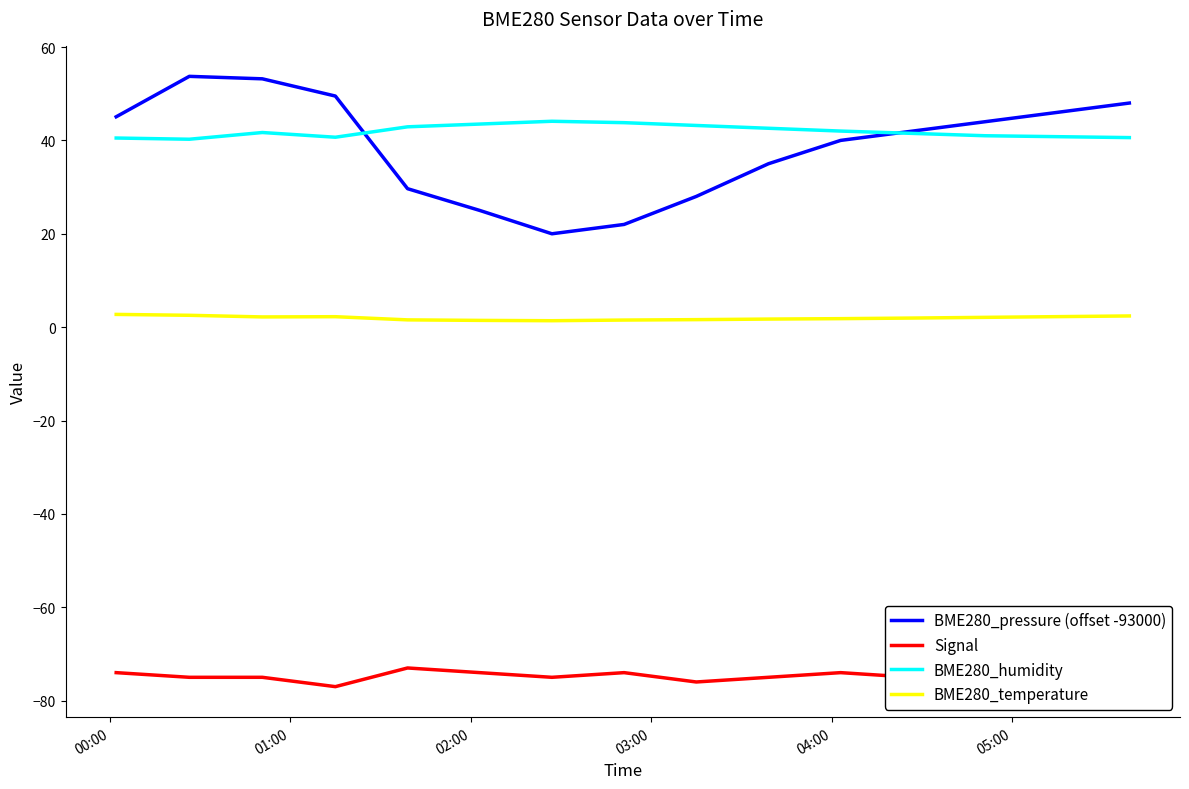

Which series has the widest spread of values?

BME280_pressure (offset -93000)